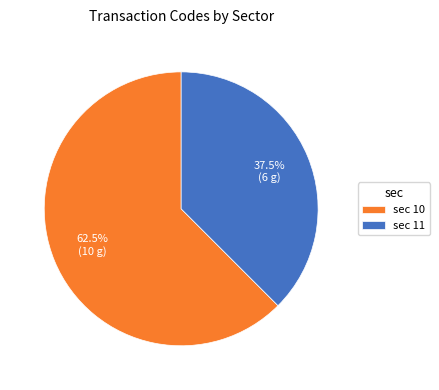

Does sec 11 account for over 50% of the chart?

No